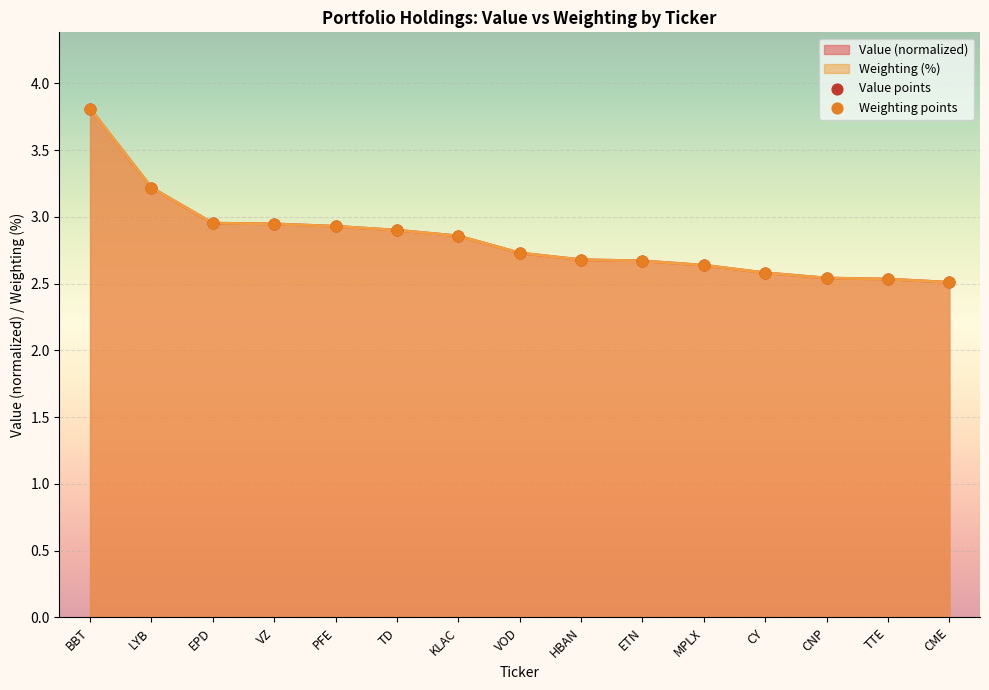

At which category is the sum across all series the highest?

BBT